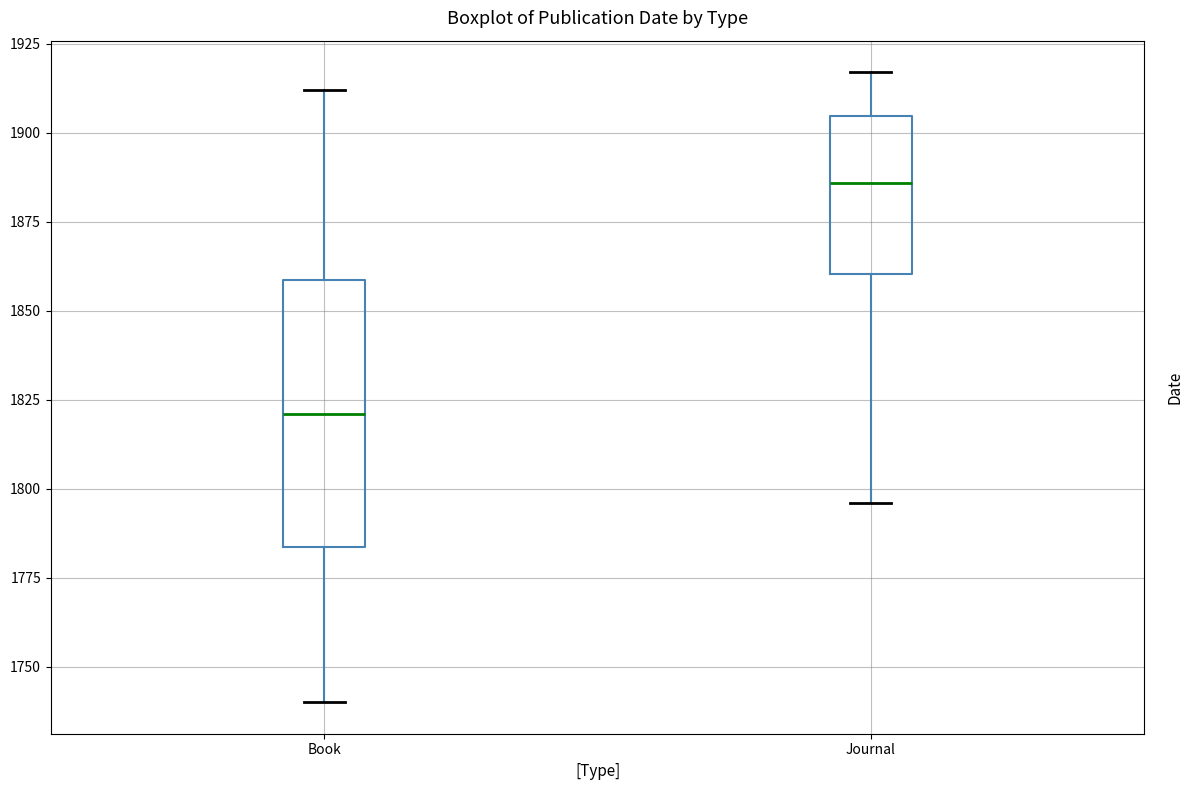

Reading left to right, transcribe this box plot: for each box, give where its median line is, the range the box spans, and where its two whiskers end, as read against the y-axis. The values are not printed on the chart, so give them approximately, as read against the axis.

Book: median 1820, box 1785 to 1860, whiskers 1740 to 1910
Journal: median 1885, box 1860 to 1905, whiskers 1795 to 1915